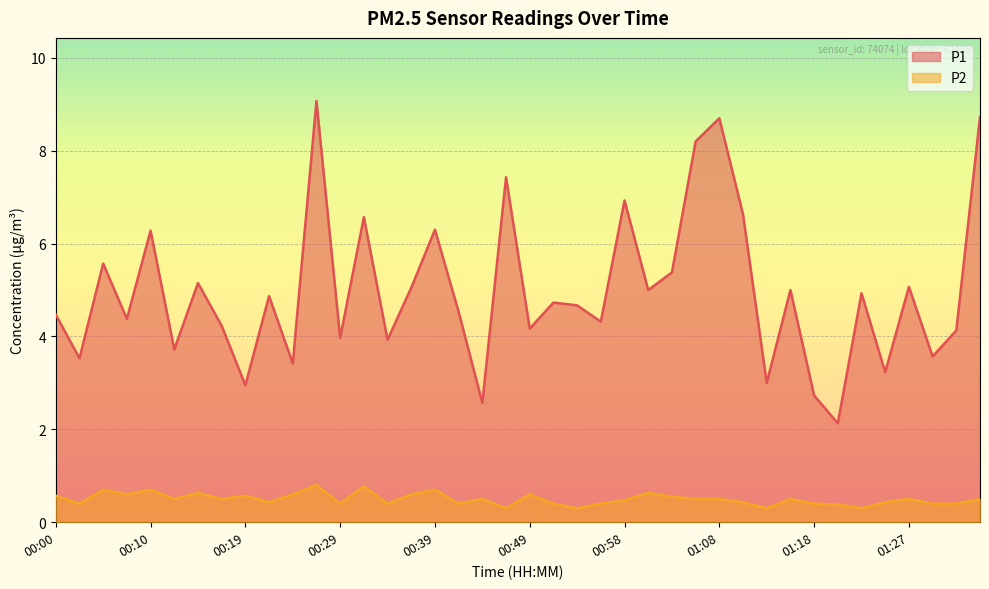

What is the sum of the P2 values at 01:06 and 00:27?

1.3